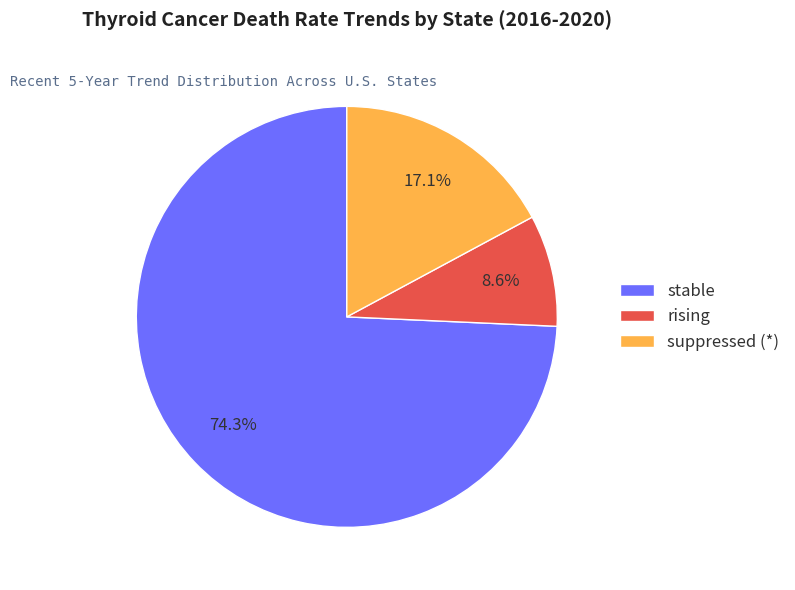

Between suppressed (*) and stable, which is larger?

stable